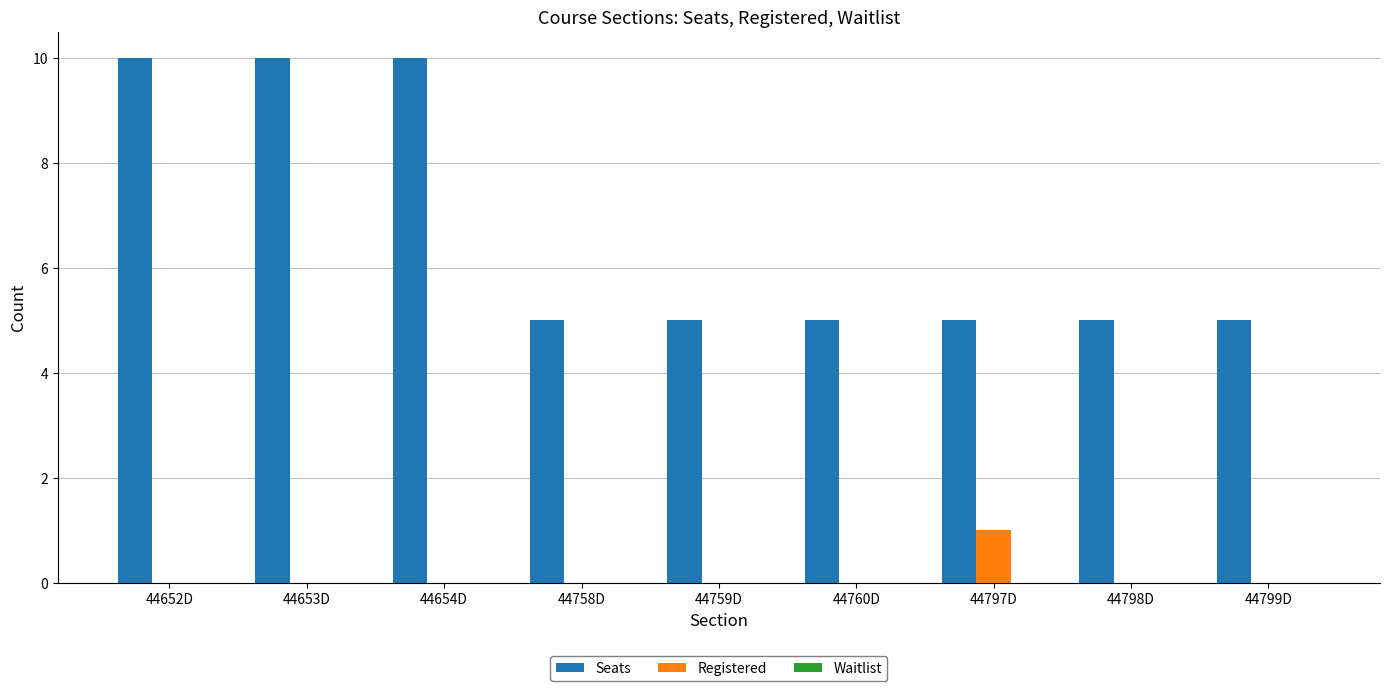

The value of Seats at 44798D is 5. True or false?

True